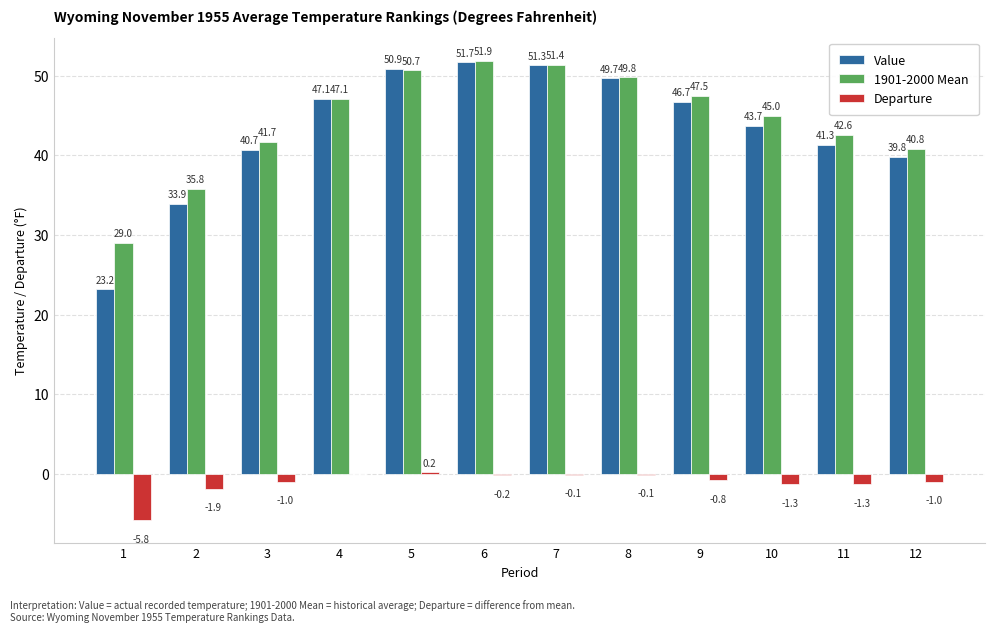

What is the greatest value displayed?

51.9